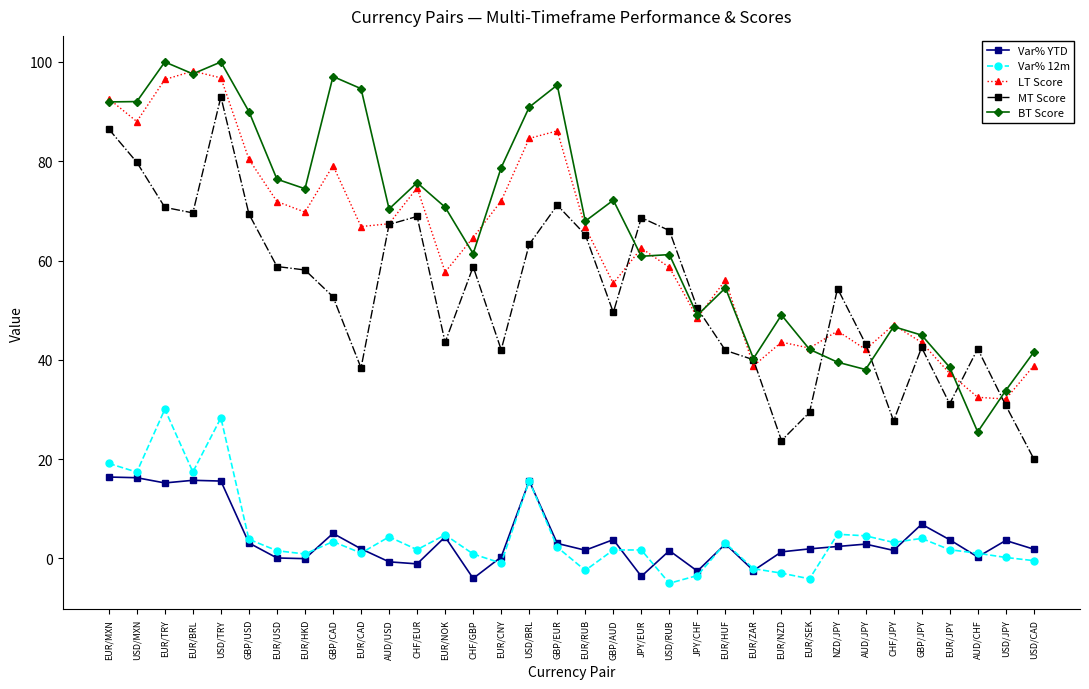

Which series changed the most between GBP/USD and GBP/EUR?

LT Score